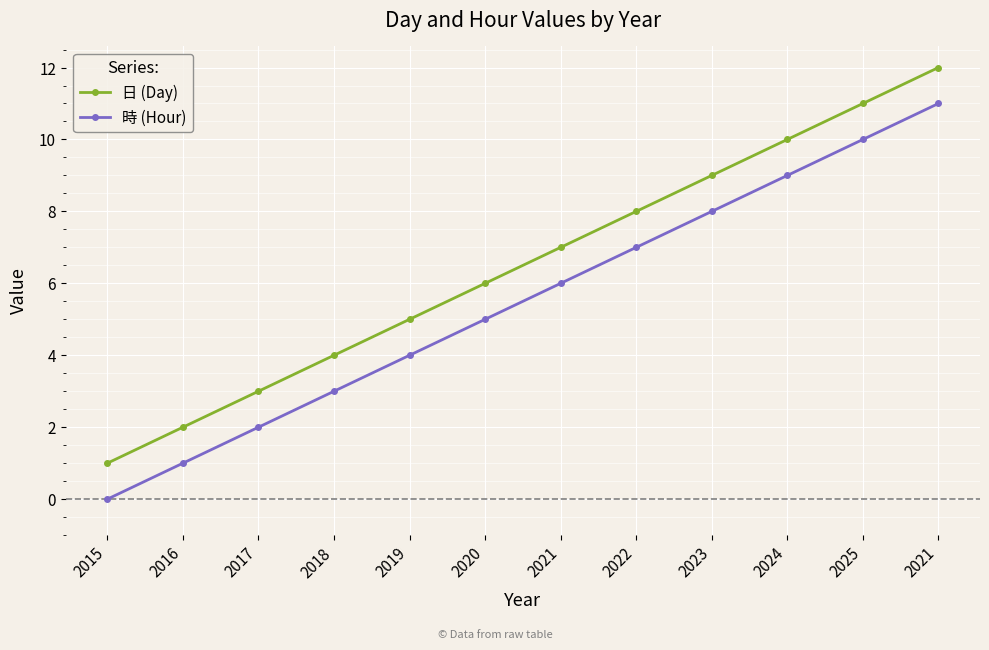

How many lines are shown in the chart?

2